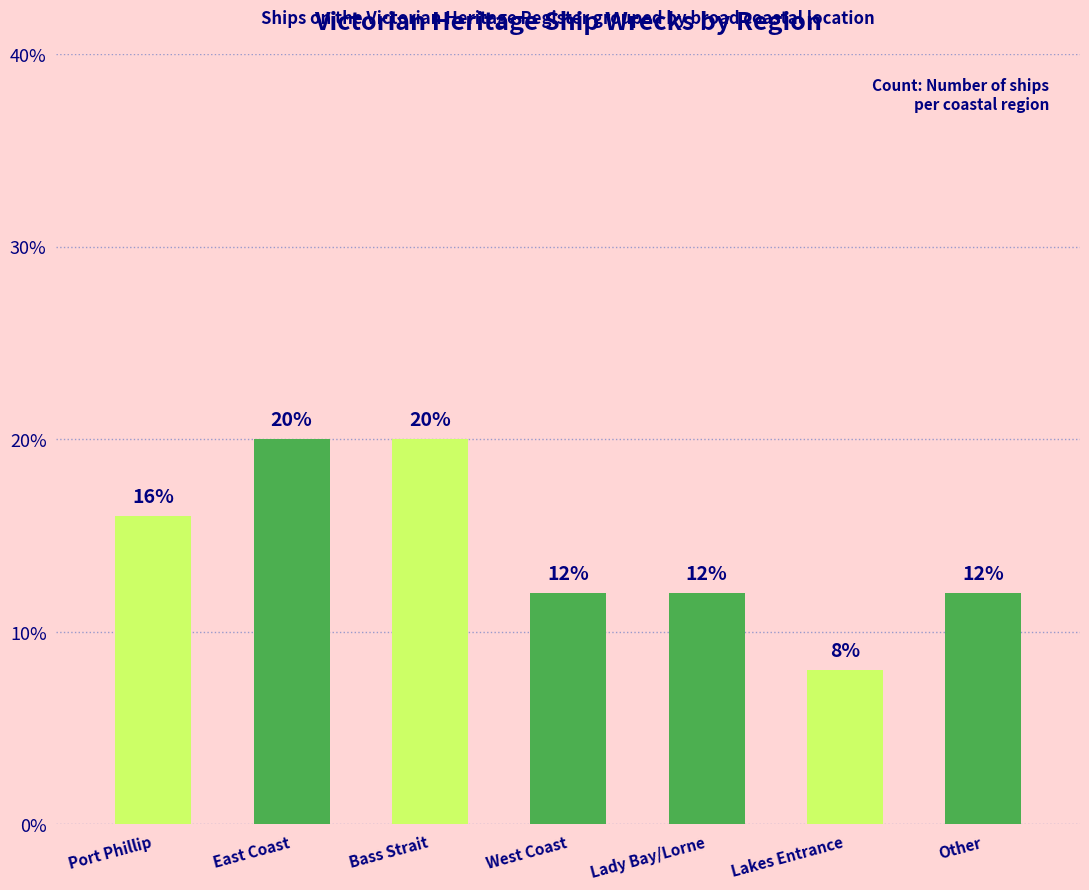

Reading left to right, transcribe all the data shown in this chart.

16	20	20	12	12	8	12